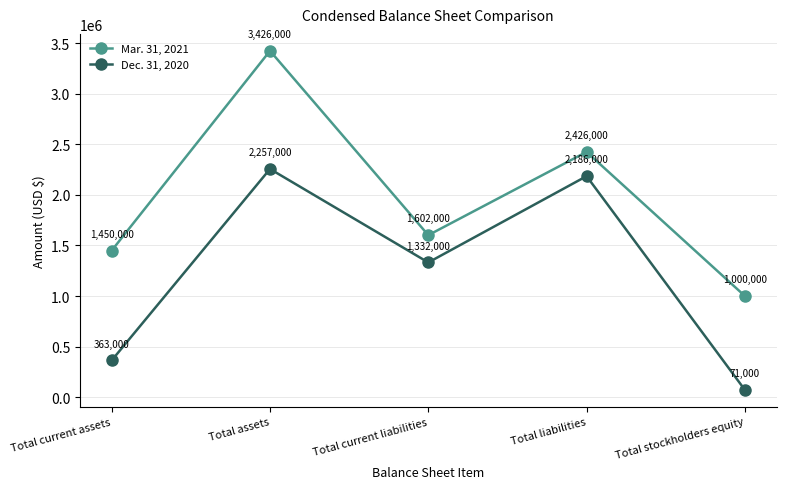

Reading right to left, extract all data points from this chart.

Mar. 31, 2021: Total stockholders equity=1000000	Total liabilities=2426000	Total current liabilities=1602000	Total assets=3426000	Total current assets=1450000
Dec. 31, 2020: Total stockholders equity=71000	Total liabilities=2186000	Total current liabilities=1332000	Total assets=2257000	Total current assets=363000